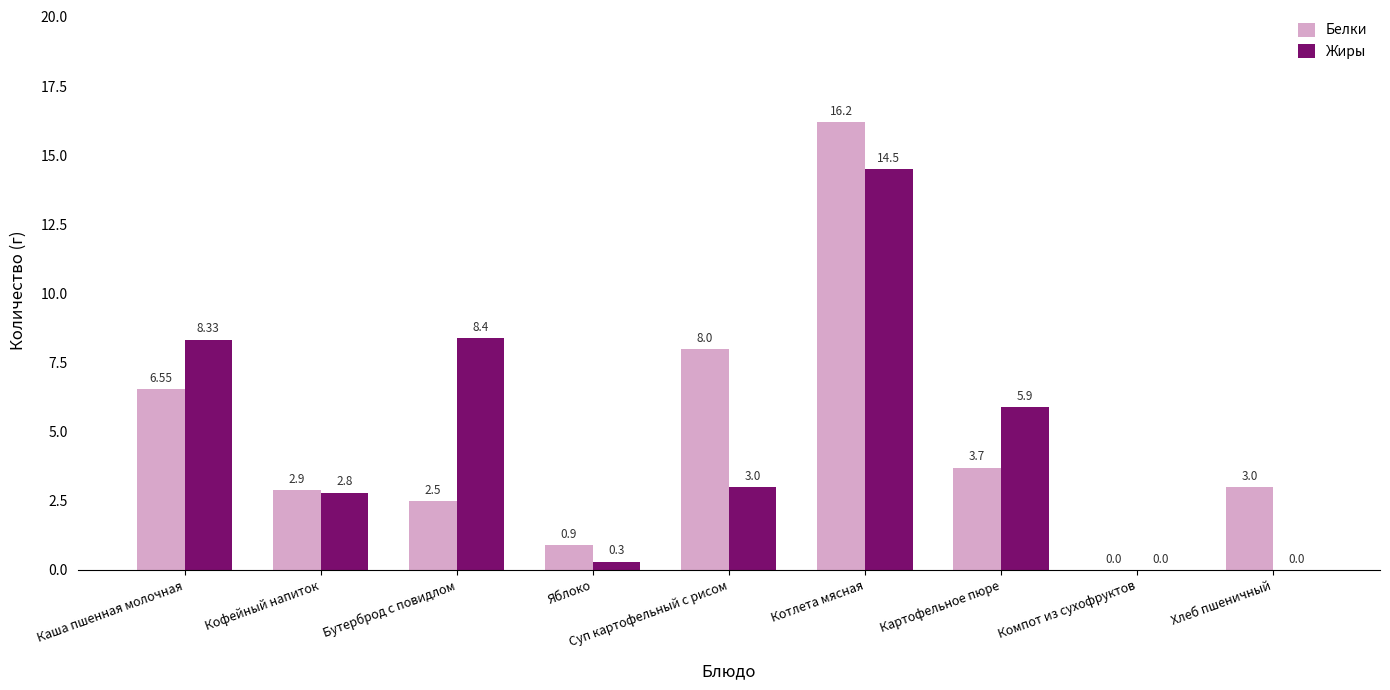

At which category is the sum across all series the highest?

Котлета мясная